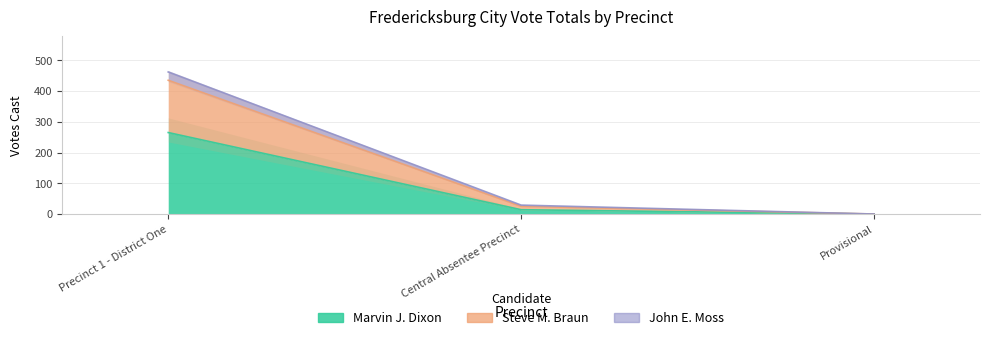

What is the label of the 1st point from the left?

Precinct 1 - District One